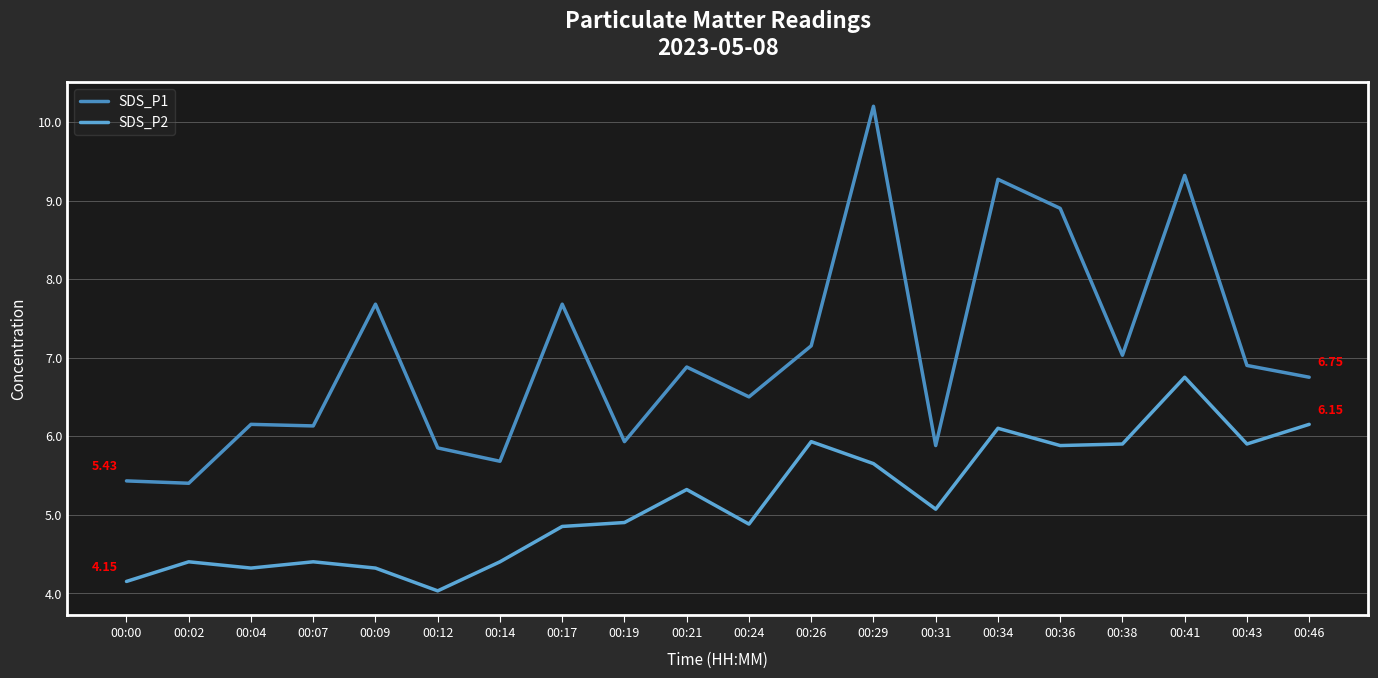

What is the spread (max minus min) of values at 00:24?

1.6